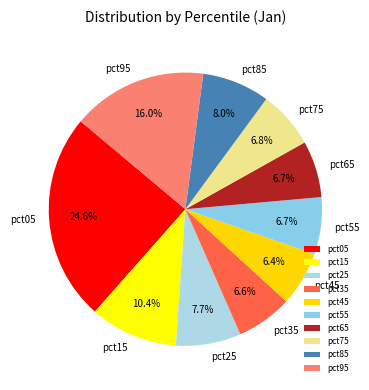

How many slices are in this pie chart?

10